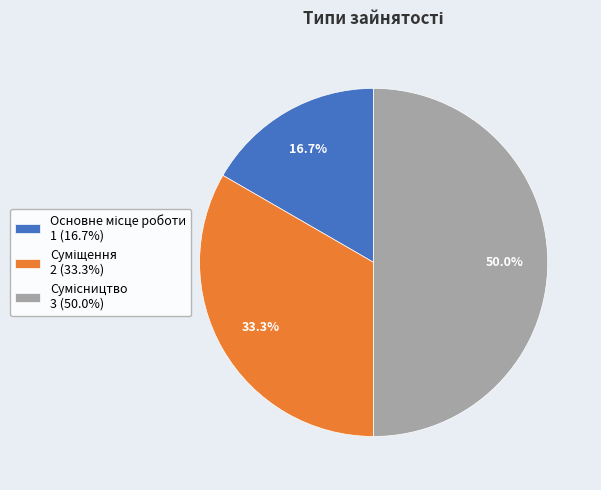

What percentage is the Суміщення slice, to the nearest percent?

33%